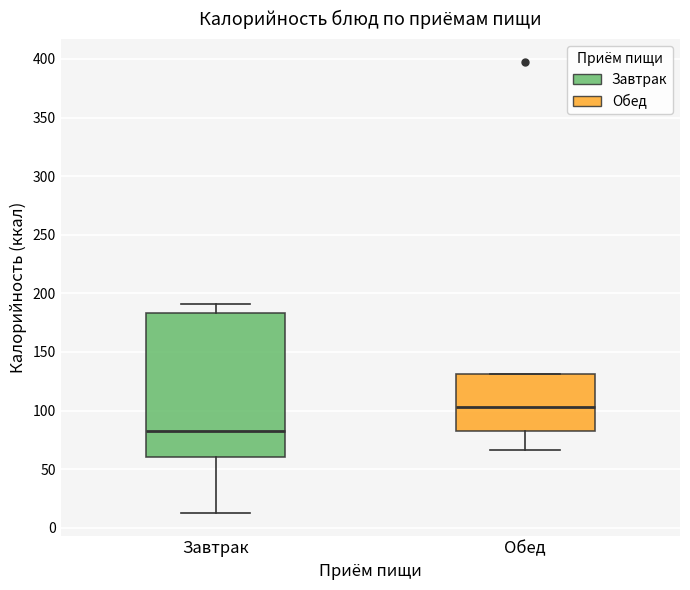

Which box has the highest median line?

Обед